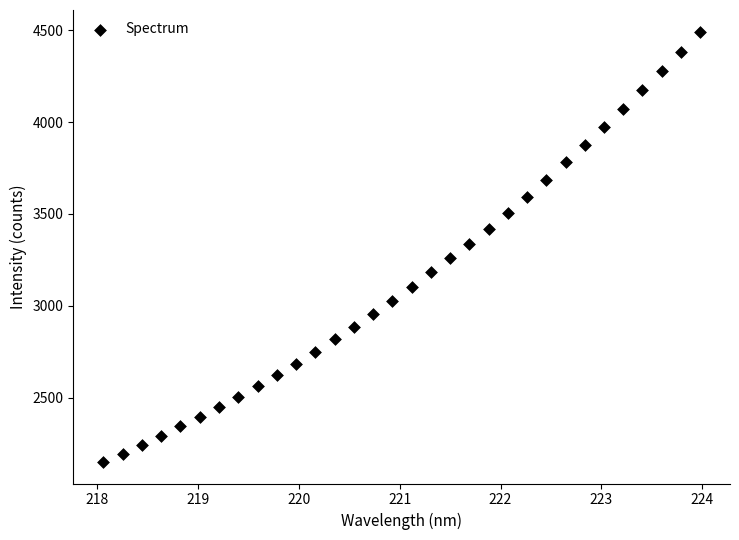

What is the range of Y values (max minus min)?

2345.5